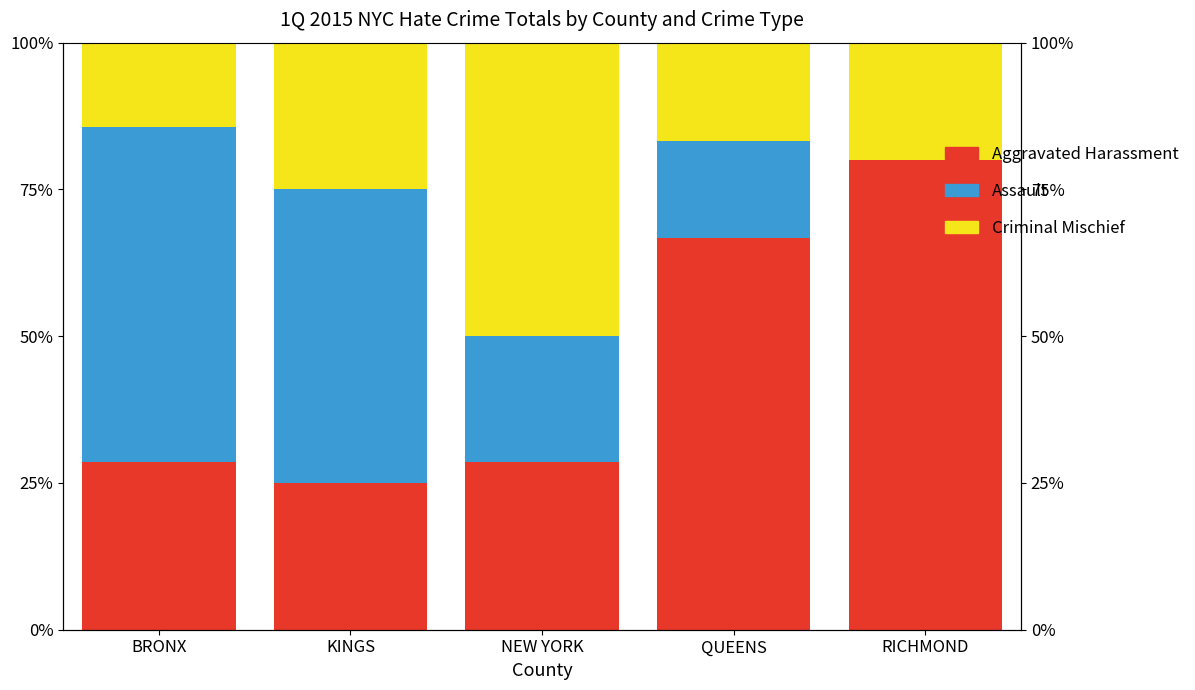

What are all the series names shown in the legend?

Aggravated Harassment, Assault, Criminal Mischief